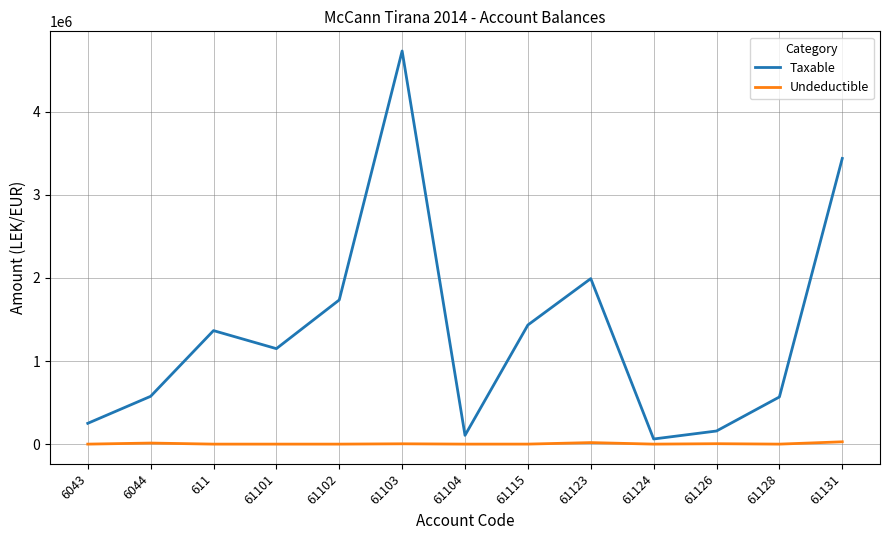

The value of Taxable at 61101 is 1149043.7. True or false?

True